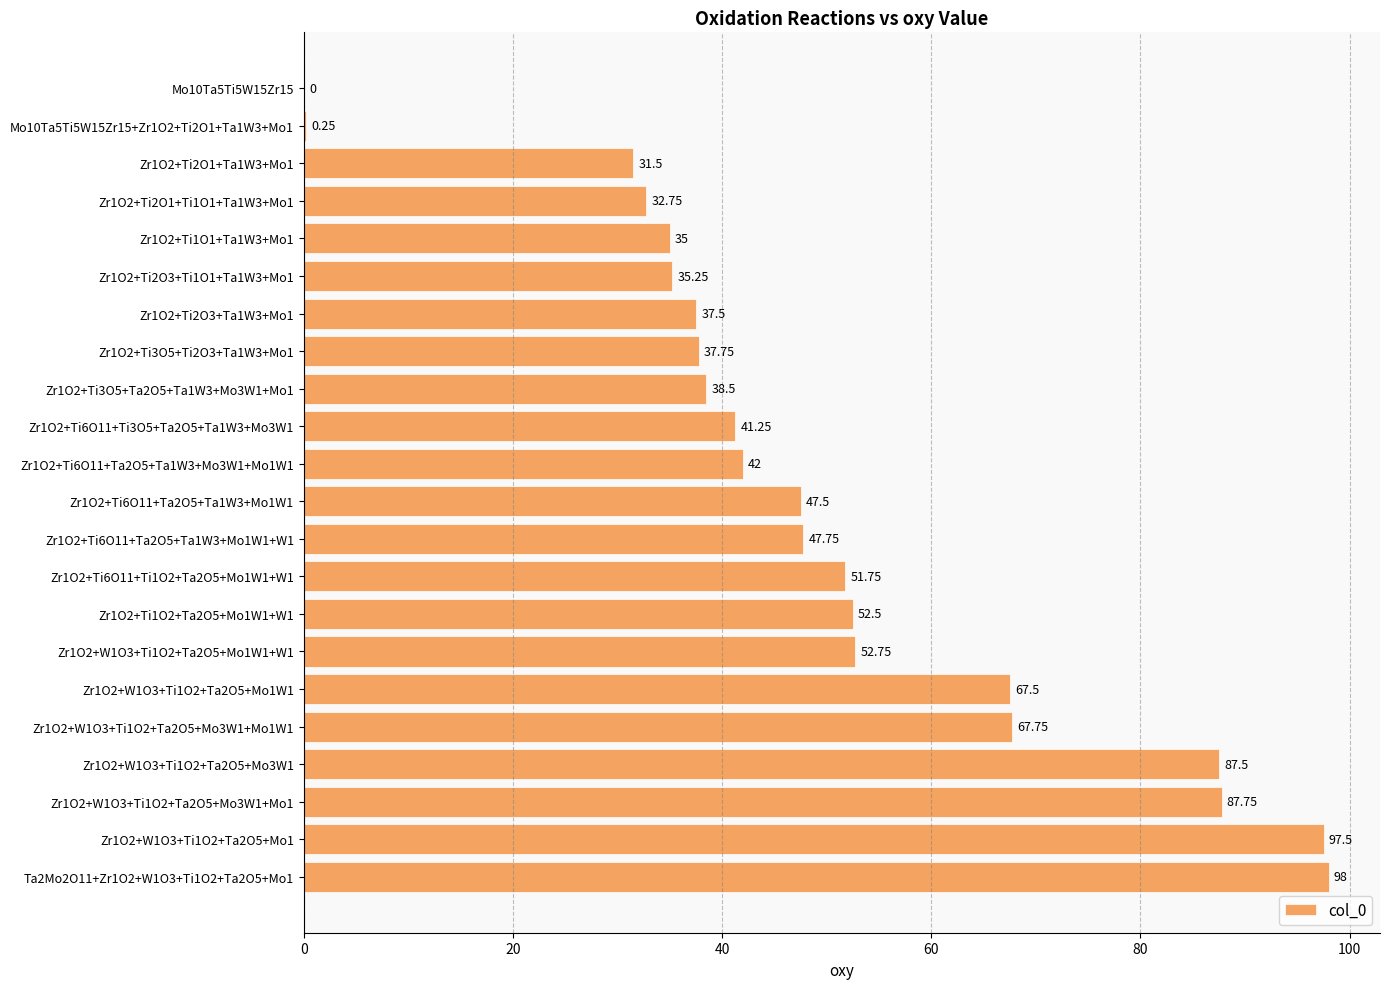

What is the sum of the values at Zr1O2+W1O3+Ti1O2+Ta2O5+Mo1 and Mo10Ta5Ti5W15Zr15?

97.5